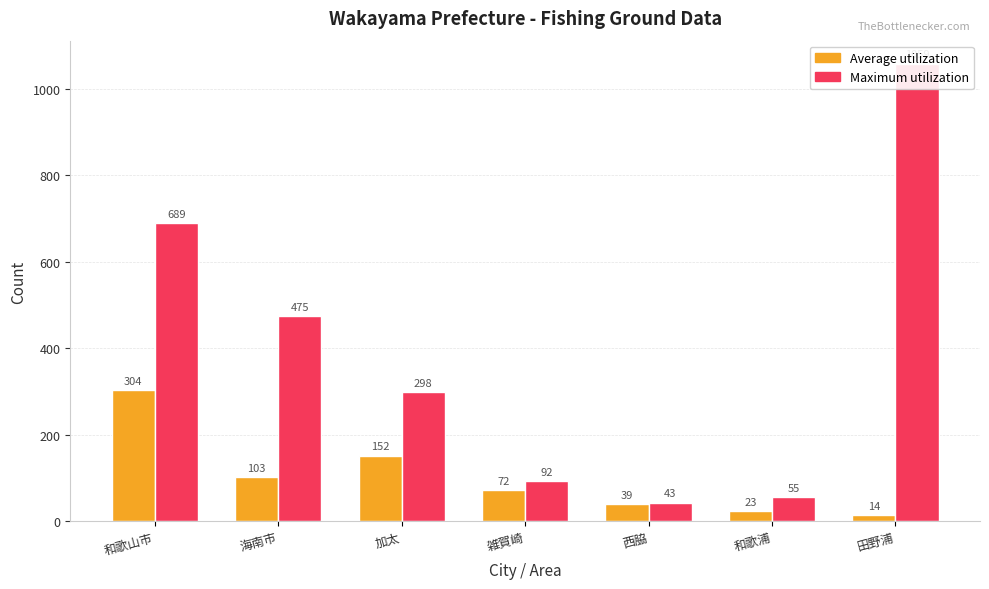

Which category has the highest value across all series?

田野浦